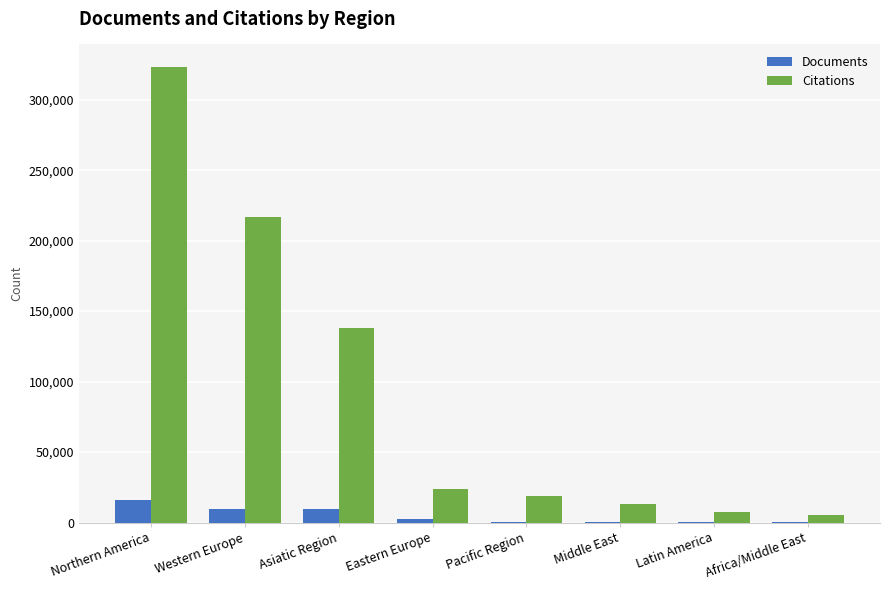

What is the sum of all Documents values?

40222